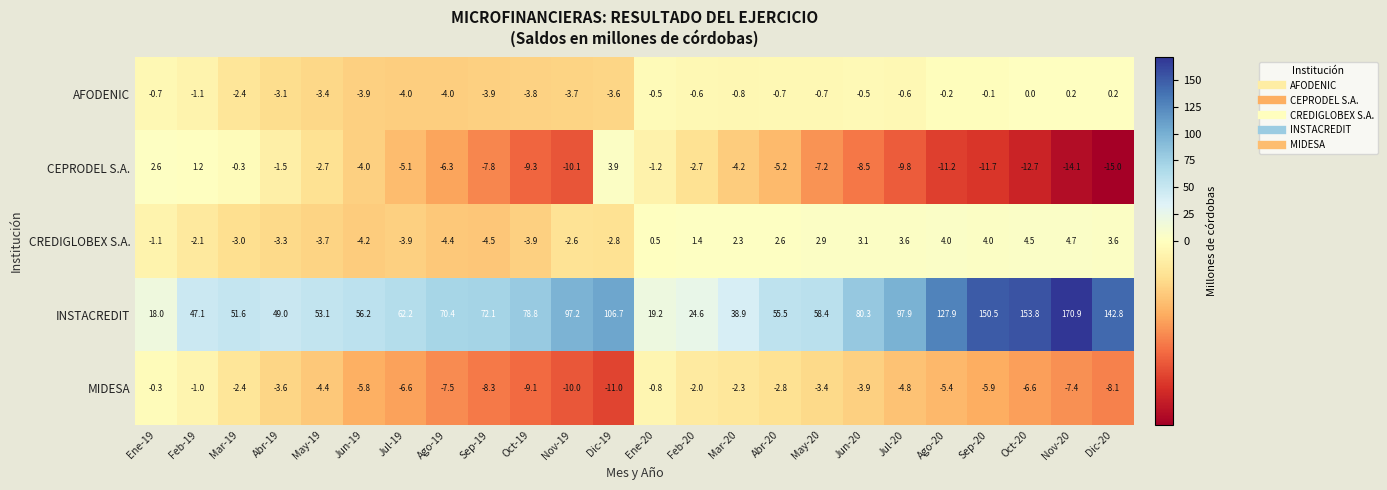

What is the lowest value of the MIDESA series?

-11.0